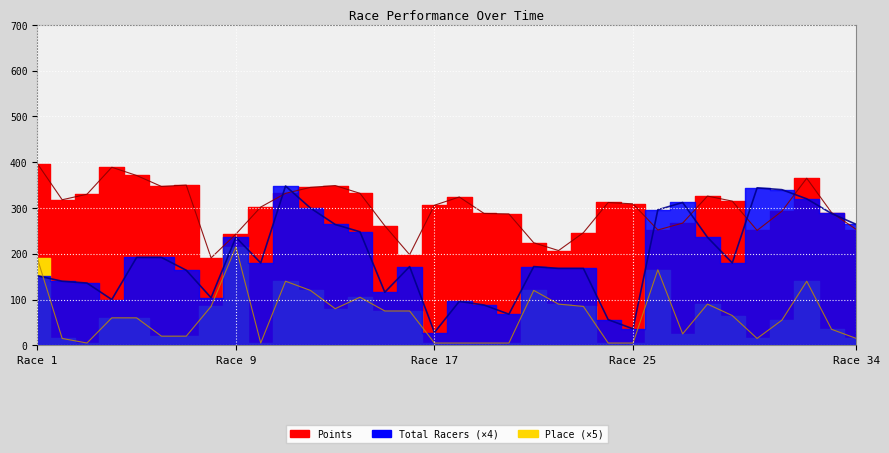

True or false: Points and Place cross at least once.

False